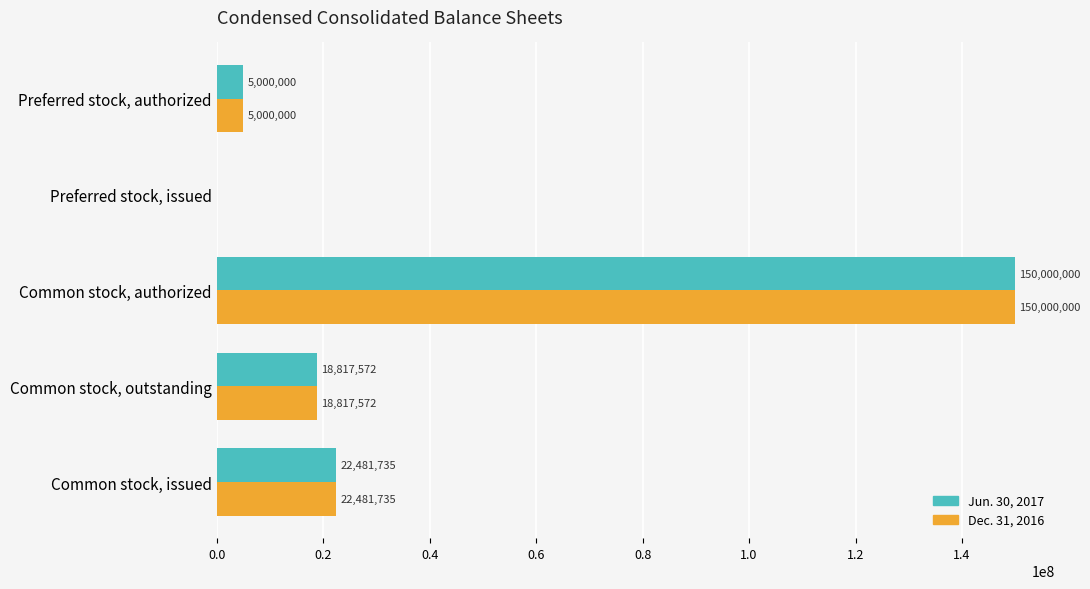

At which category is the sum across all series the highest?

Common stock, authorized